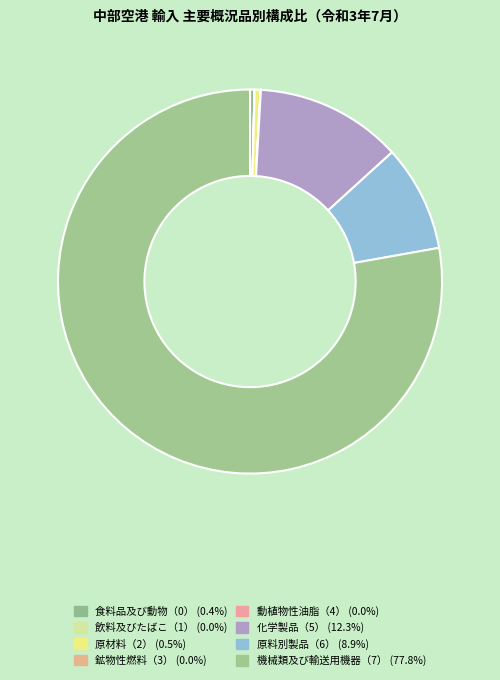

What percentage is NOT represented by 原料別製品（6）?

91.1%